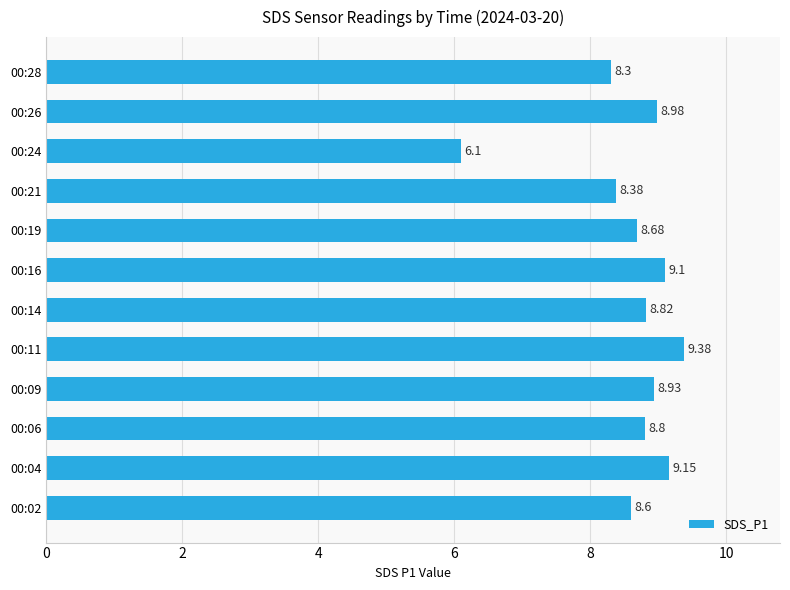

Rank the categories by value from highest to lowest.

00:11, 00:04, 00:16, 00:26, 00:09, 00:14, 00:06, 00:19, 00:02, 00:21, 00:28, 00:24